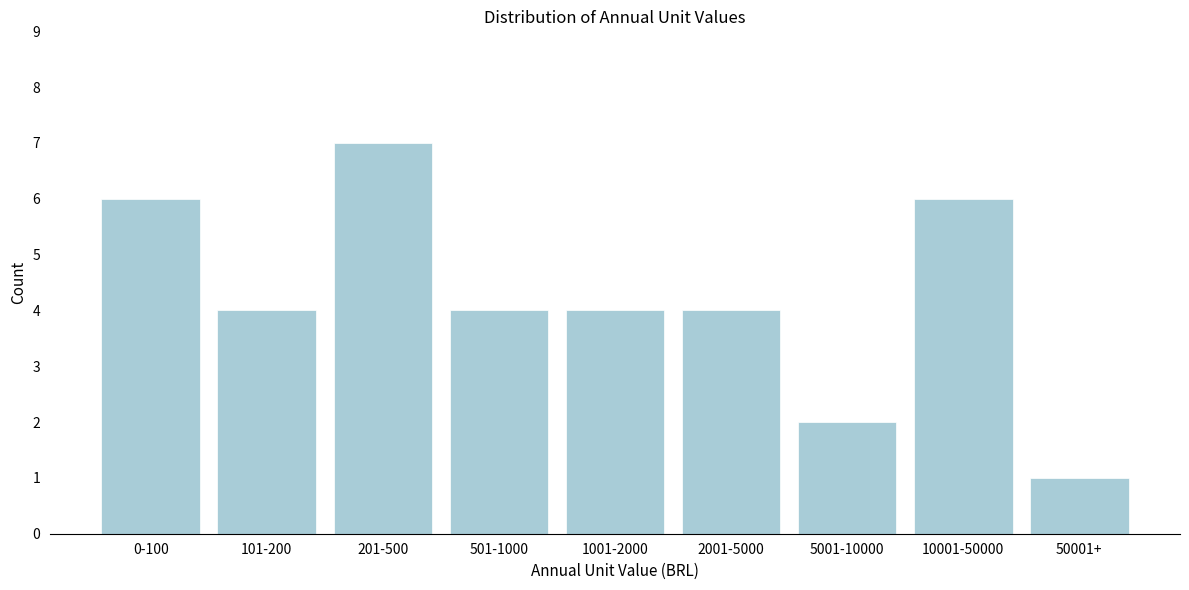

Reading left to right, transcribe all the data shown in this chart.

0-100=6	101-200=4	201-500=7	501-1000=4	1001-2000=4	2001-5000=4	5001-10000=2	10001-50000=6	50001+=1